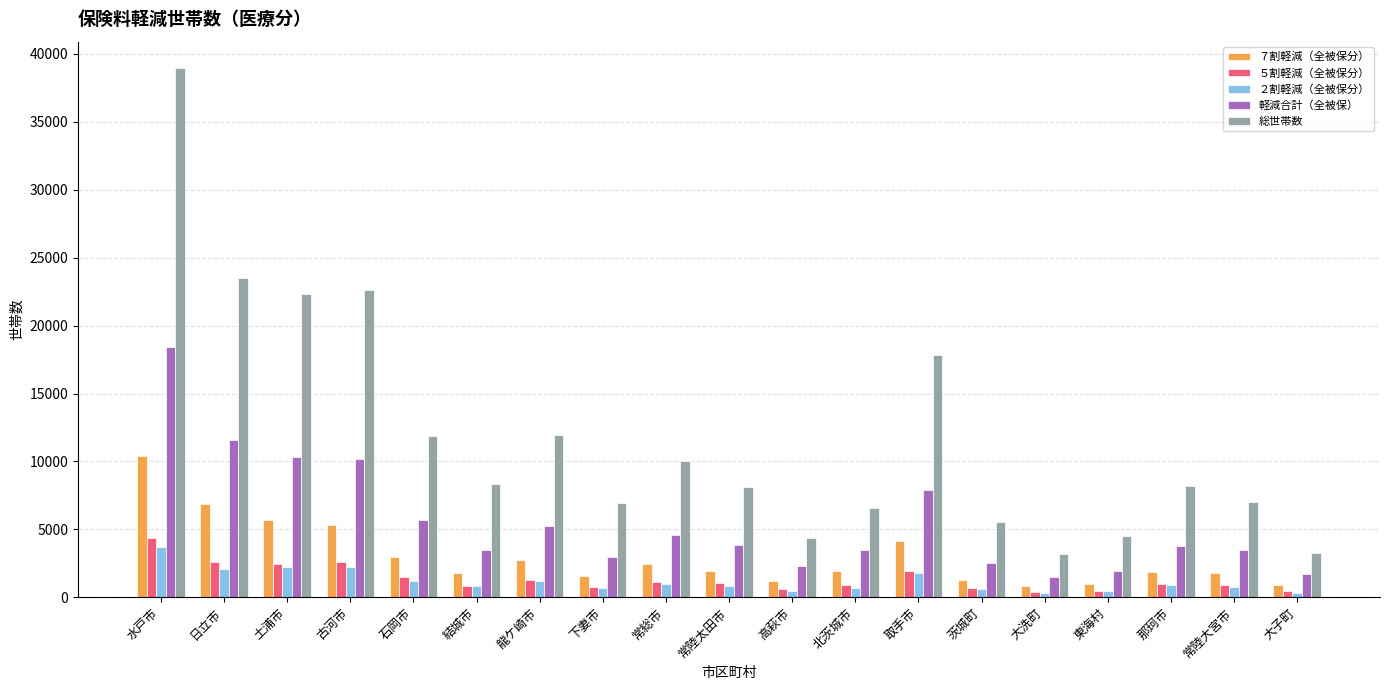

Rank the series by their maximum value, from lowest to highest.

２割軽減（全被保分）, ５割軽減（全被保分）, ７割軽減（全被保分）, 軽減合計（全被保）, 総世帯数